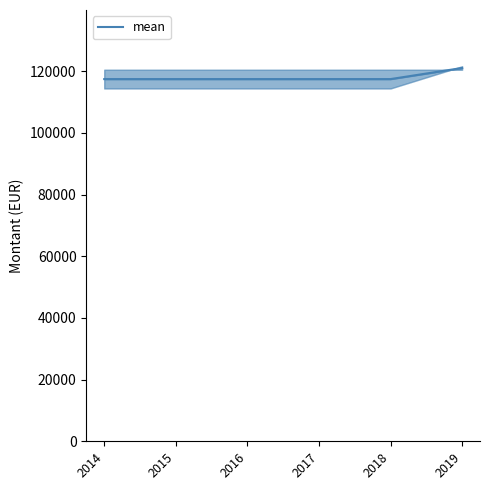

Rank the categories by value from highest to lowest.

2019, 2014, 2015, 2016, 2017, 2018